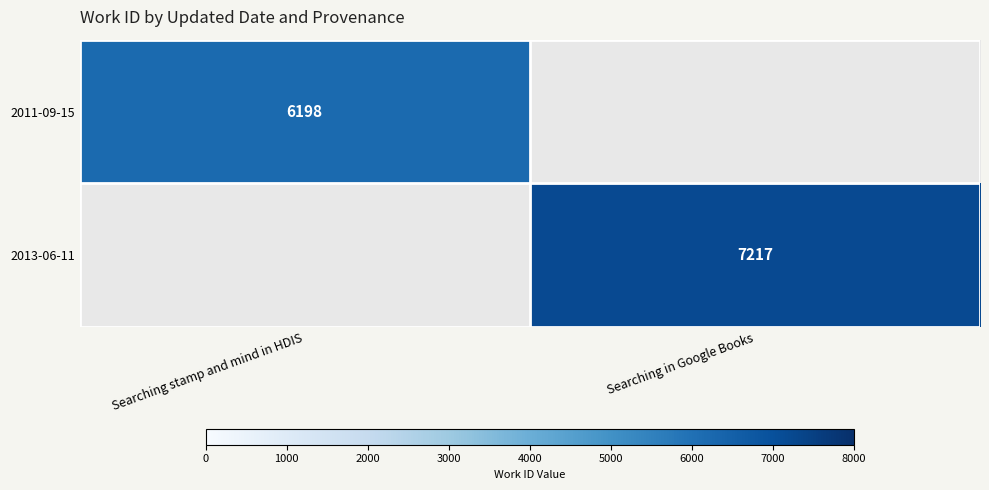

The 2013-06-11 series shows 7217 at Searching in Google Books. True or false?

True